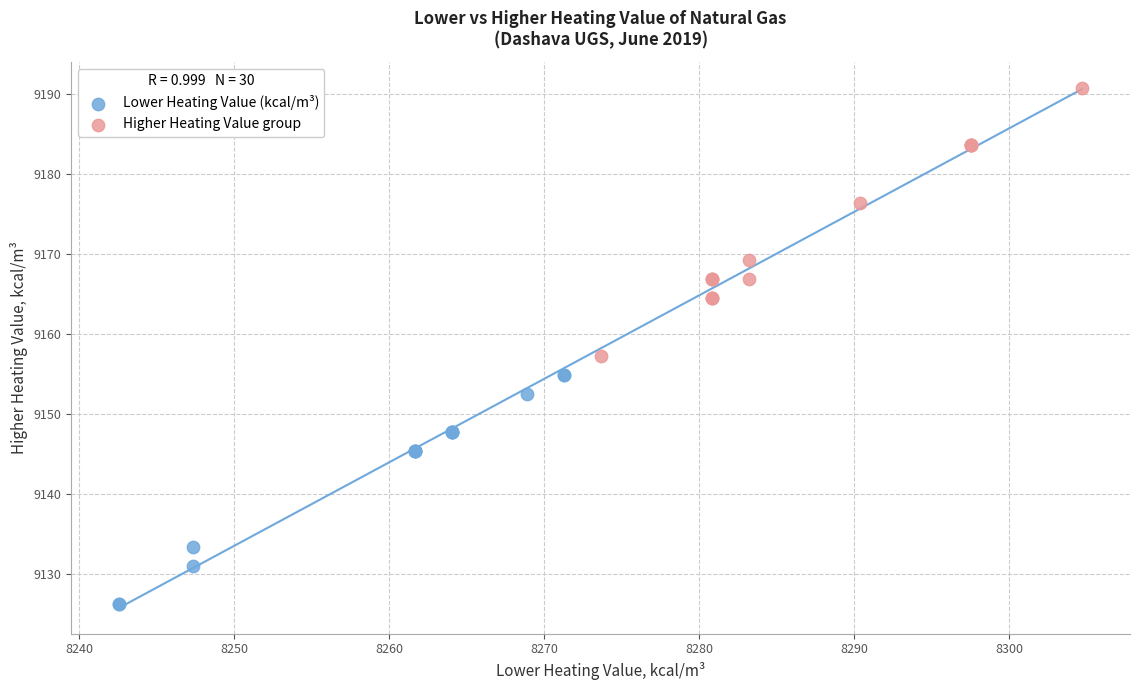

Which series contains the highest Y value?

Higher Heating Value group